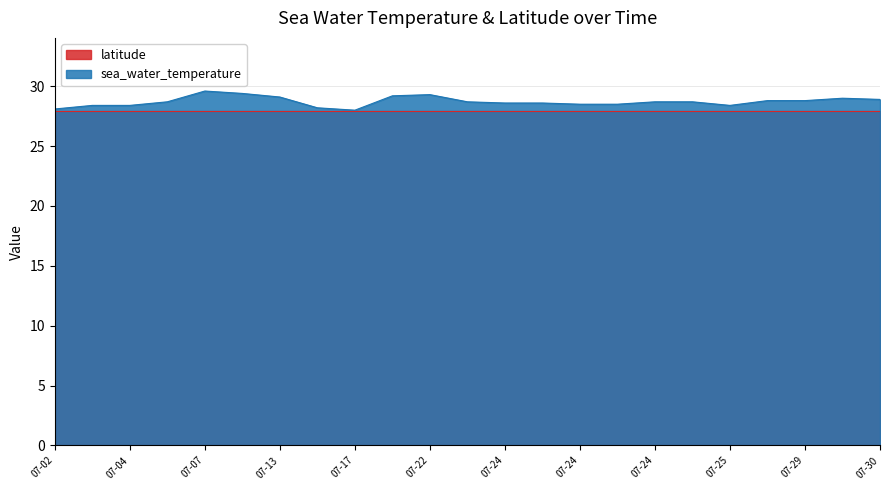

Does the chart have visible grid lines?

Yes